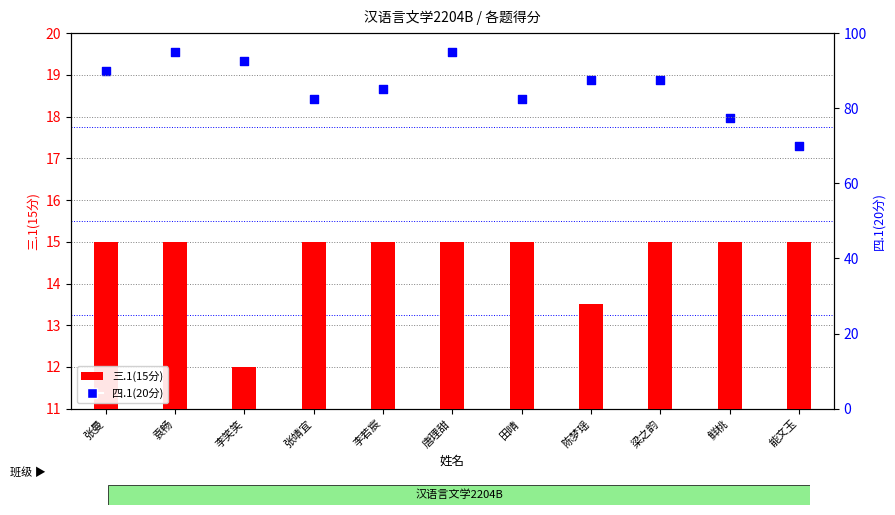

Which series reaches the minimum Y coordinate?

三.1(15分)